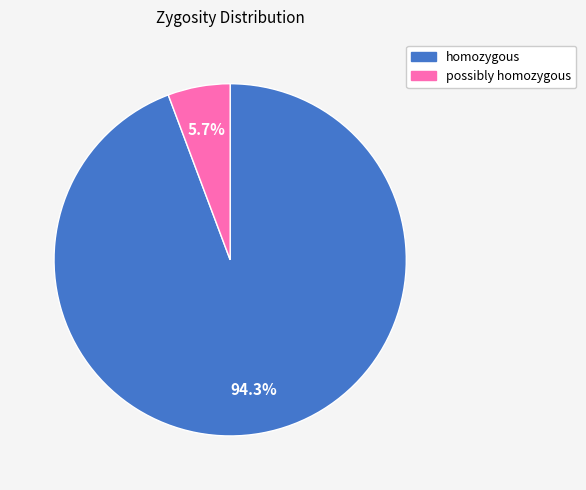

True or false: homozygous accounts for 94% of the total.

True